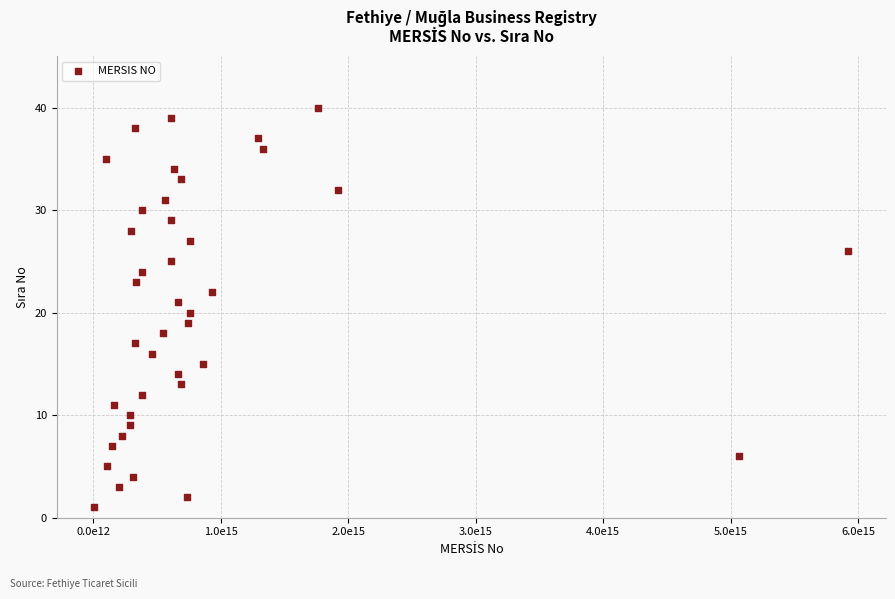

What is the range of Y values (max minus min)?

39